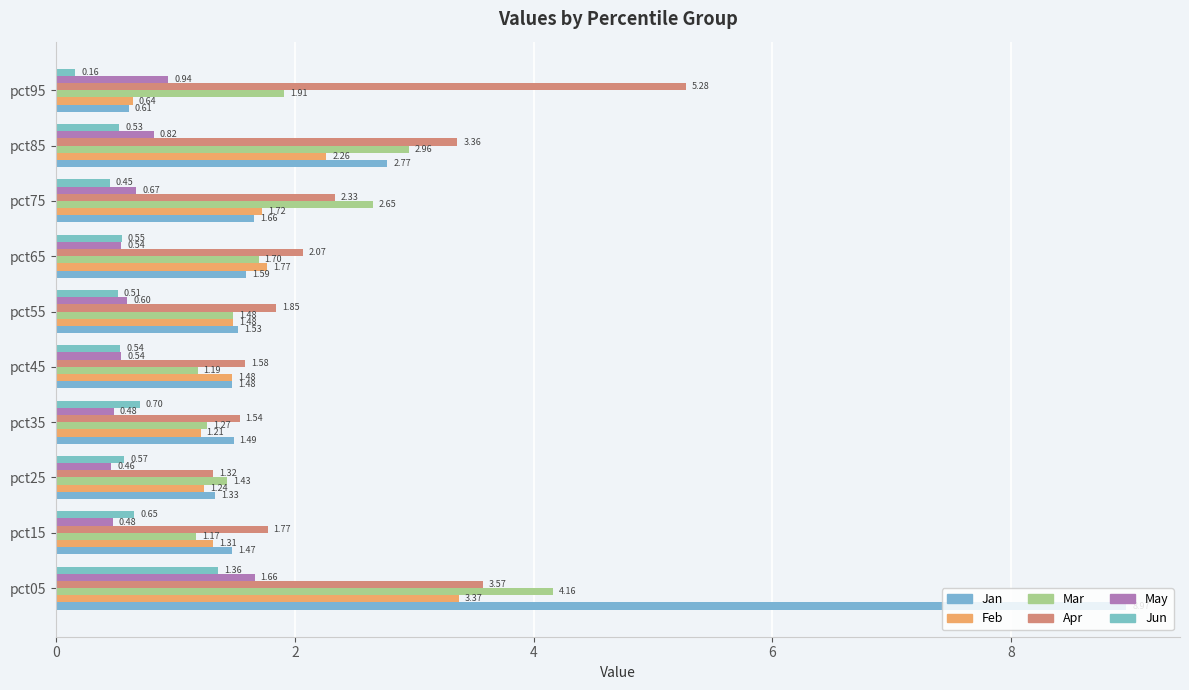

Which series has the largest total across all categories?

Apr